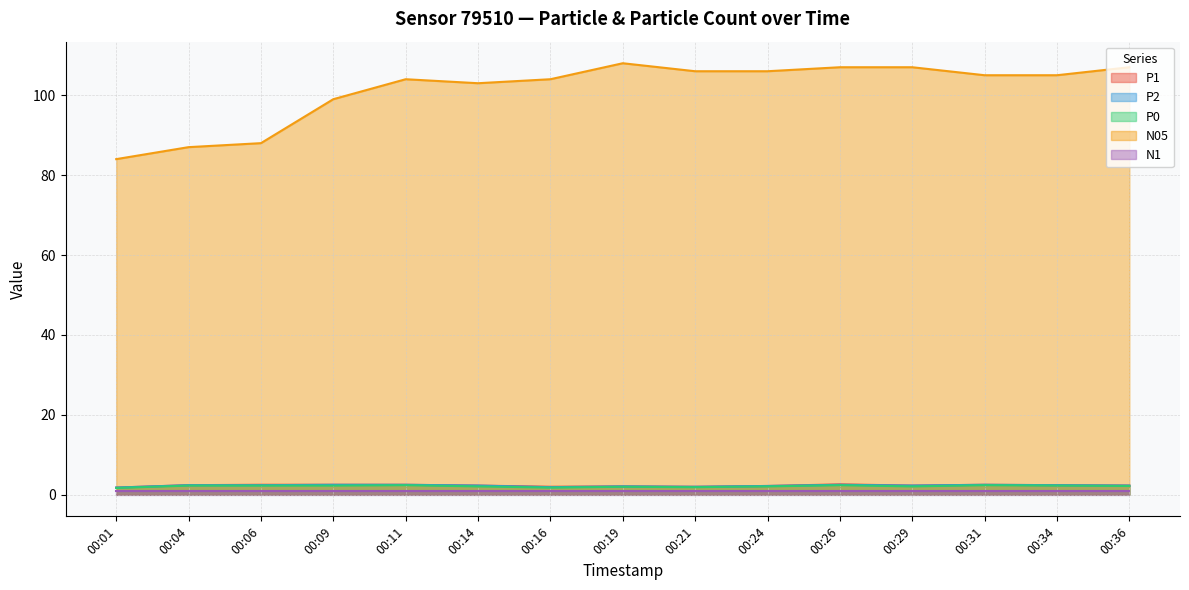

At which label does N05 first exceed 105?

00:19